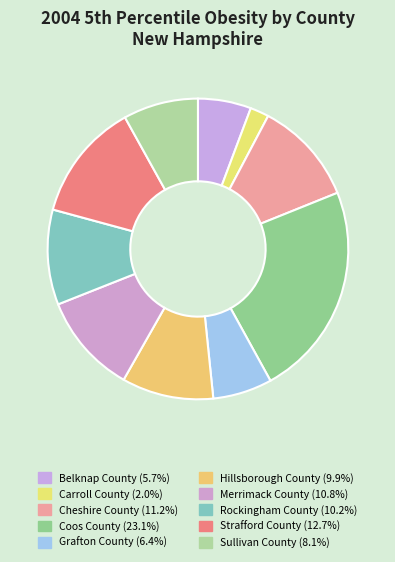

True or false: Rockingham County accounts for 1% of the total.

False